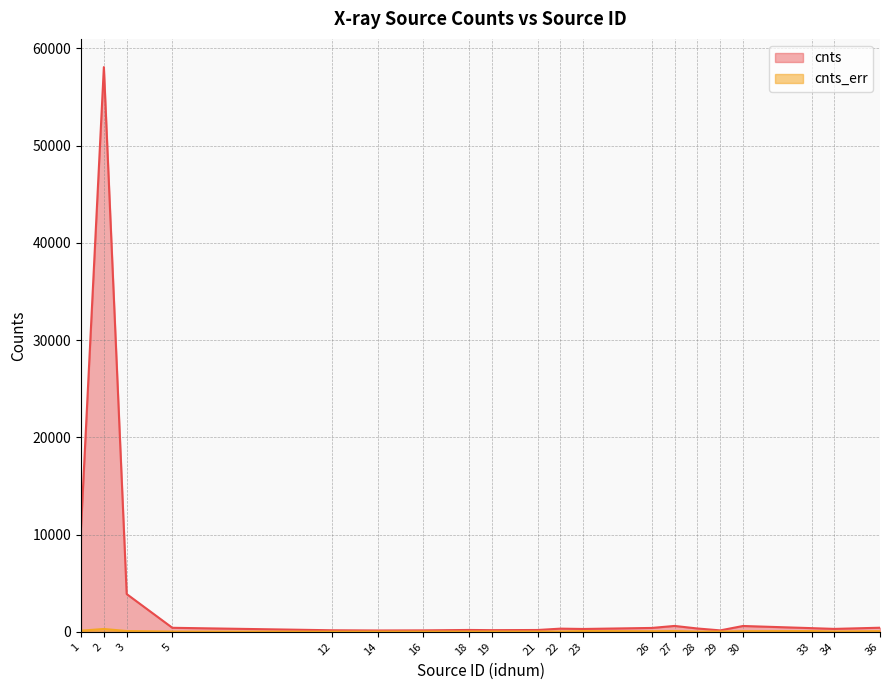

Which has a higher value, 5 or 26?

5